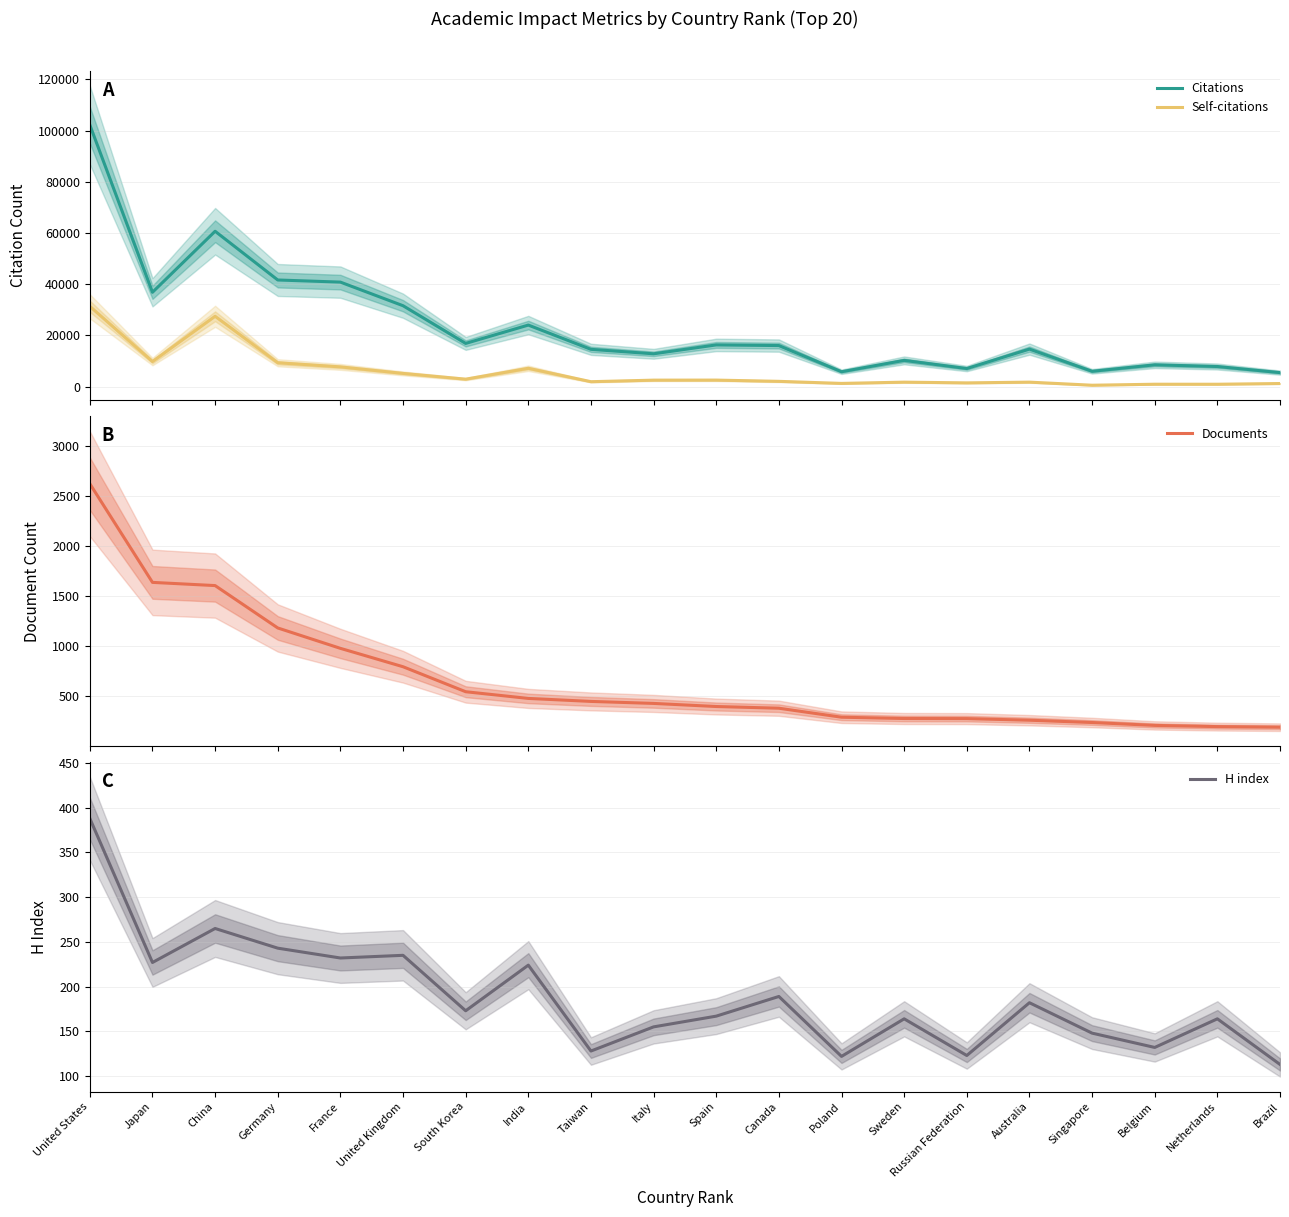

At Netherlands, list the series in order from smallest to largest.

H index, Documents, Self-citations, Citations